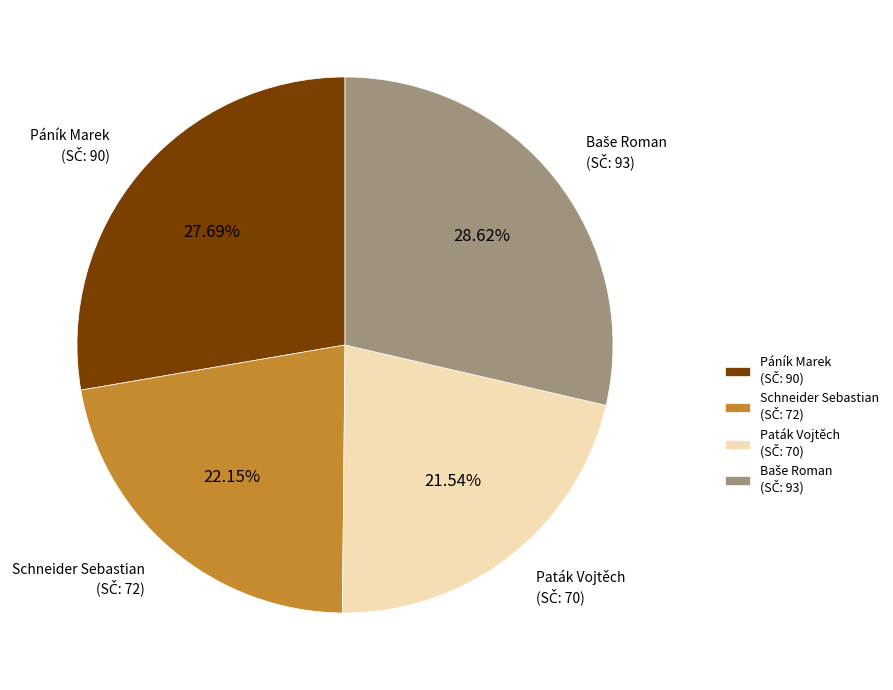

Does any single category account for the majority?

No